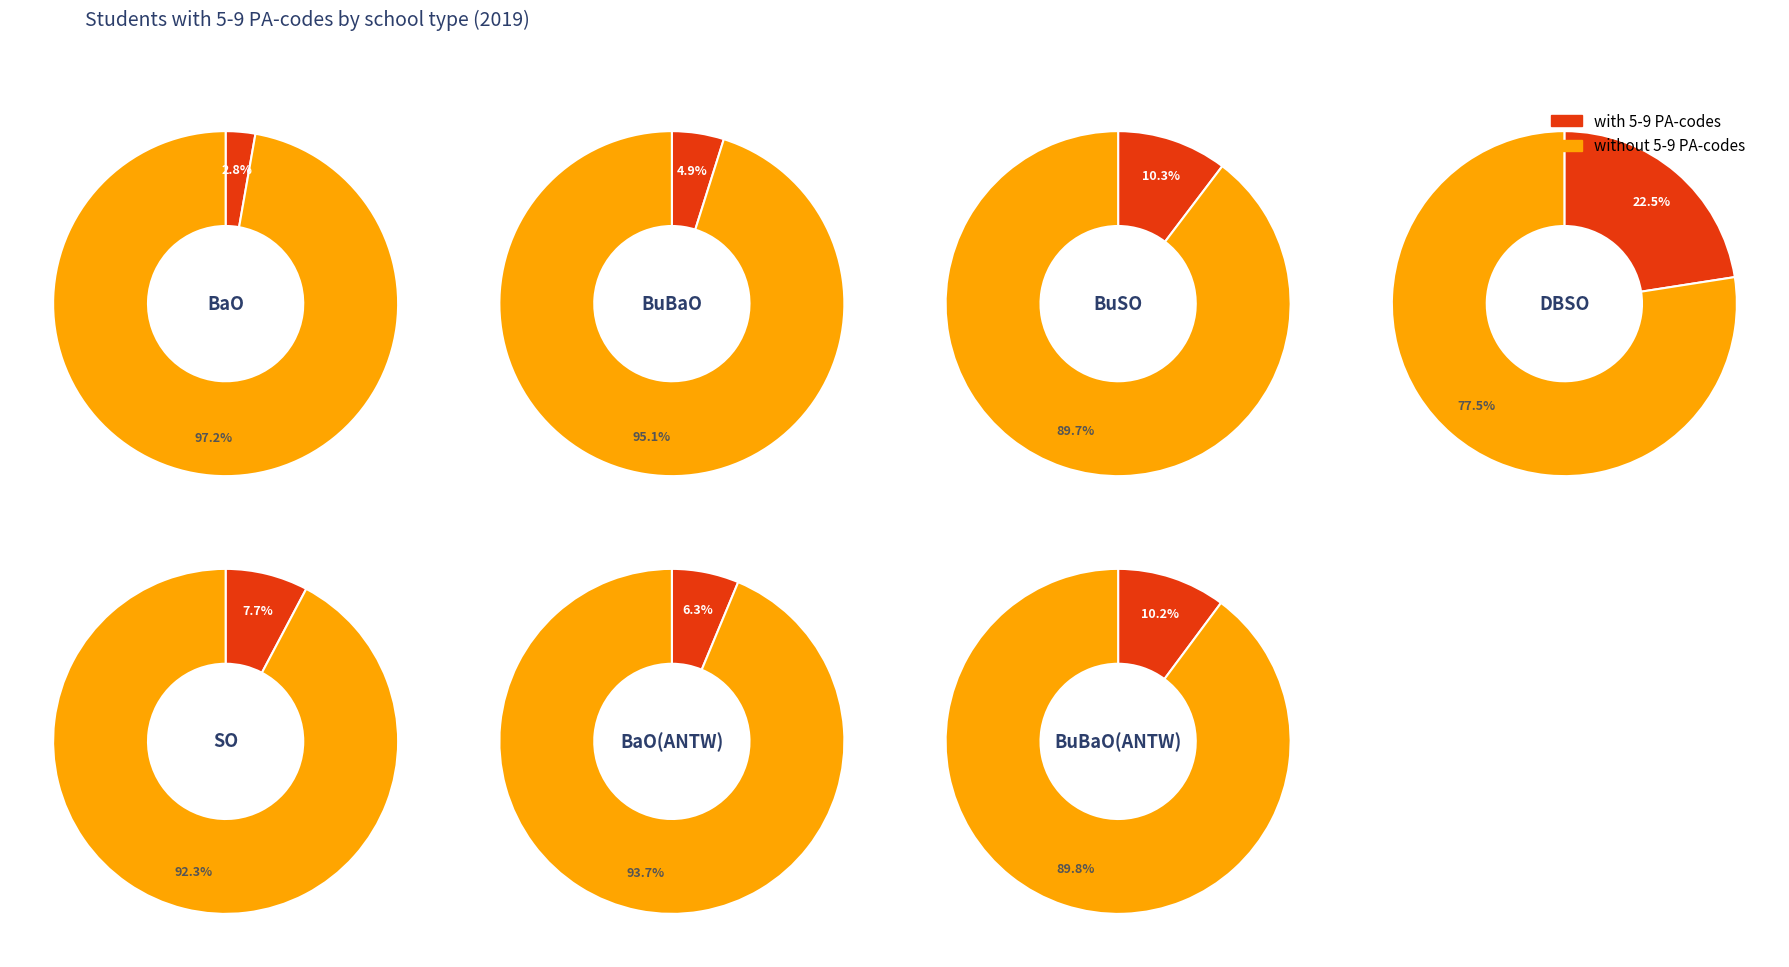

Is it true that AALTER is 1% of the pie?

False